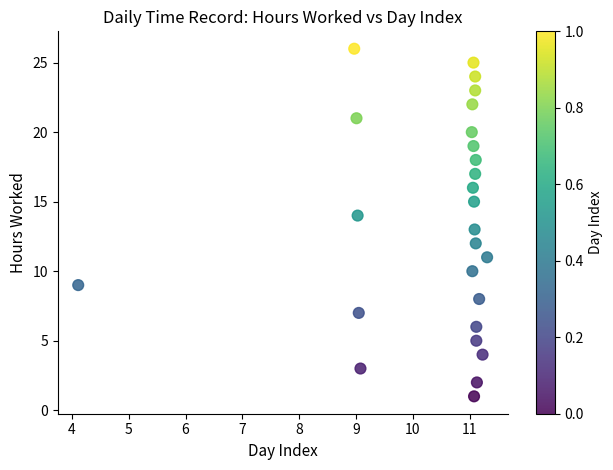

What is the range of Y values (max minus min)?

25